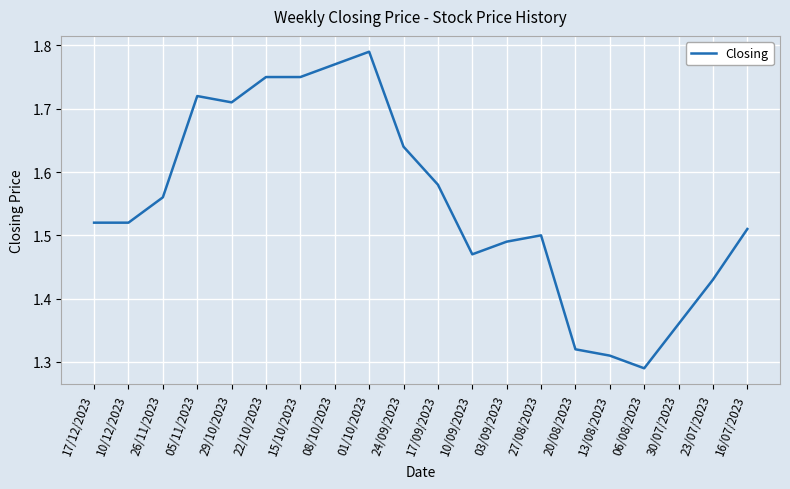

Count the values in the range 1 to 2.

20